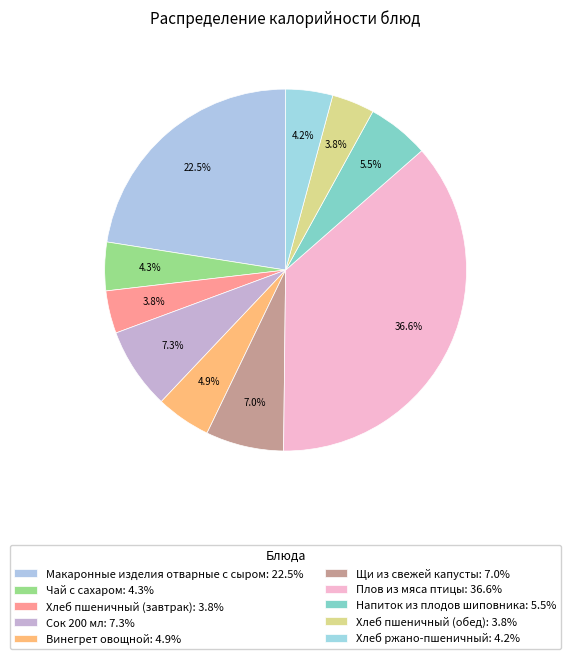

How many segments does this pie chart have?

10